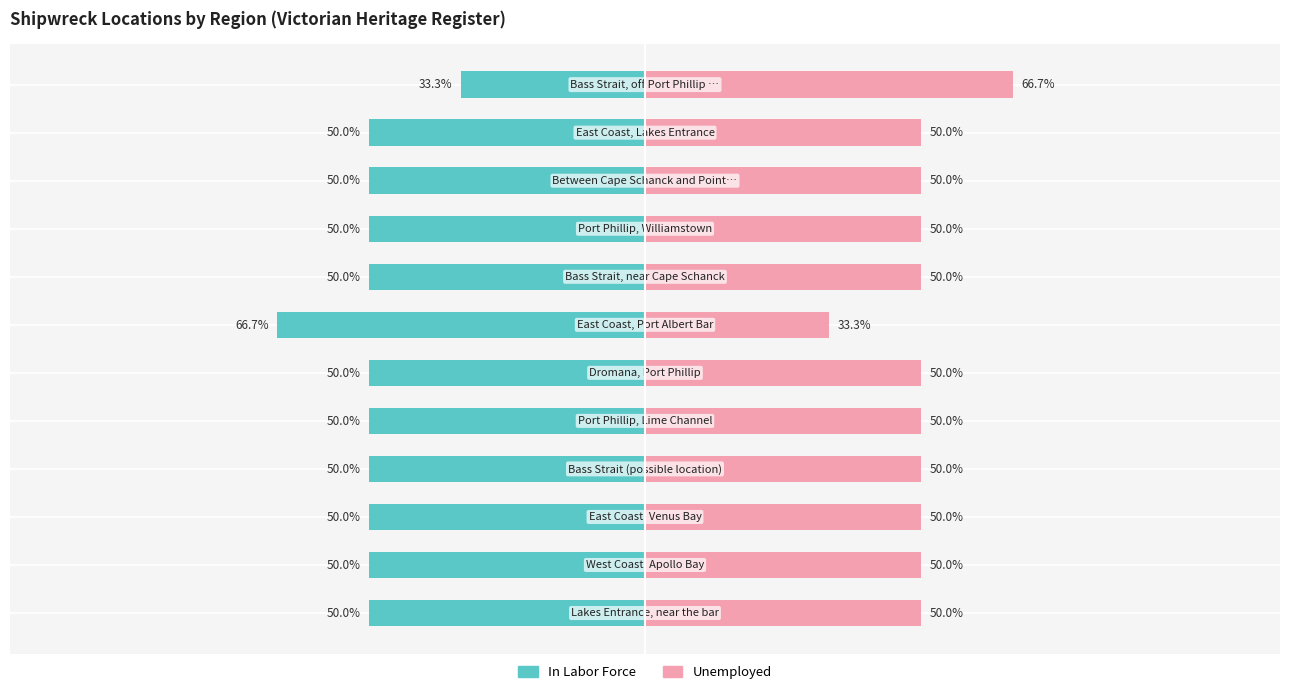

At 1, list the series in order from largest to smallest.

Unemployed, In Labor Force